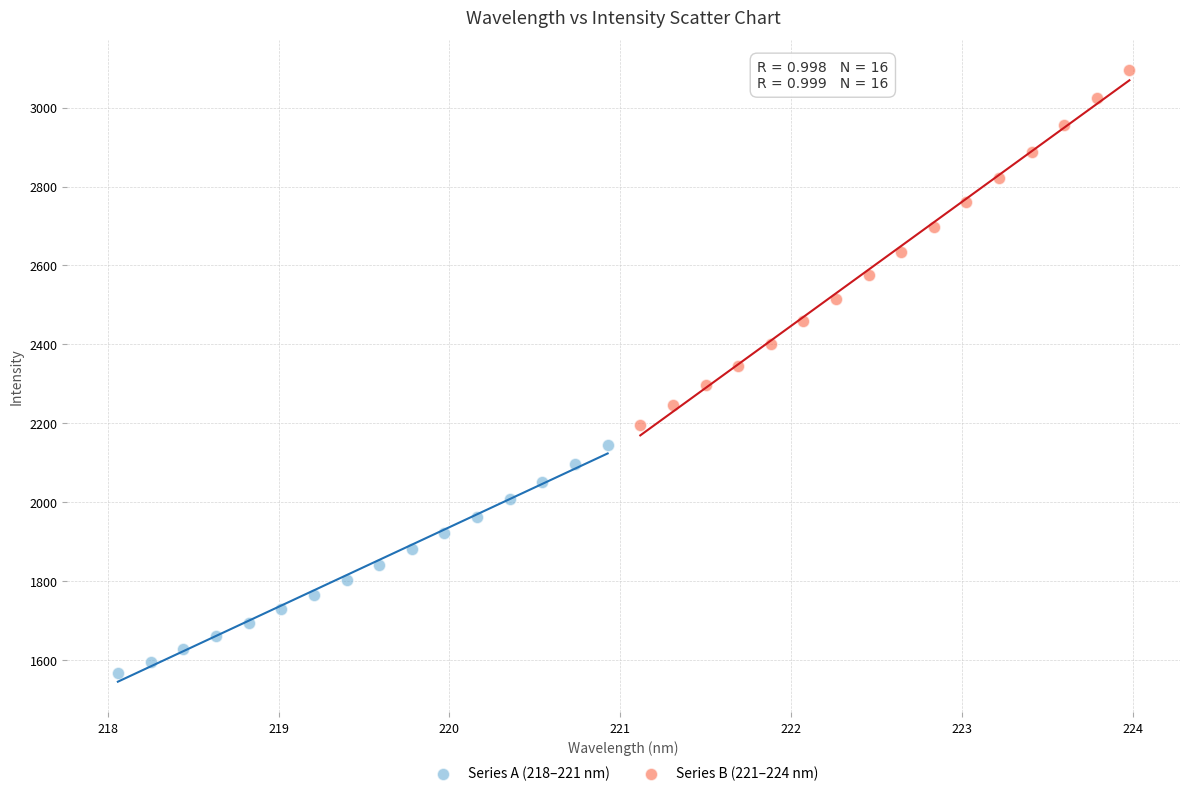

Which series reaches the minimum Y coordinate?

Series A (218–221 nm)